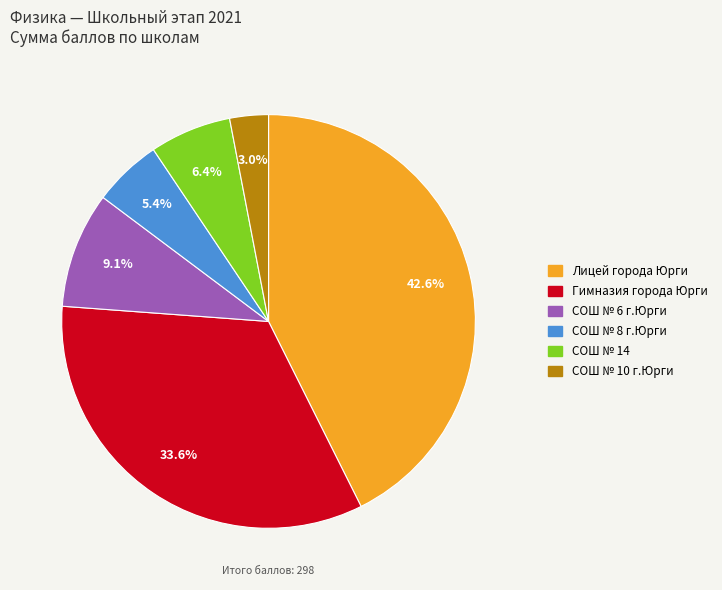

Does any single category account for the majority?

No